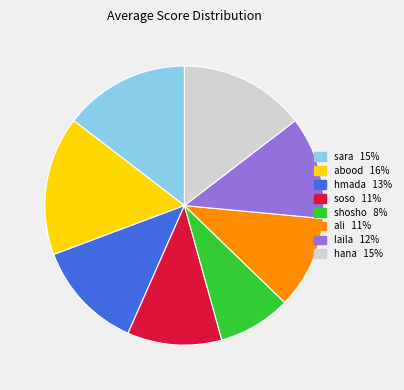

Which has a higher value, laila or hmada?

hmada